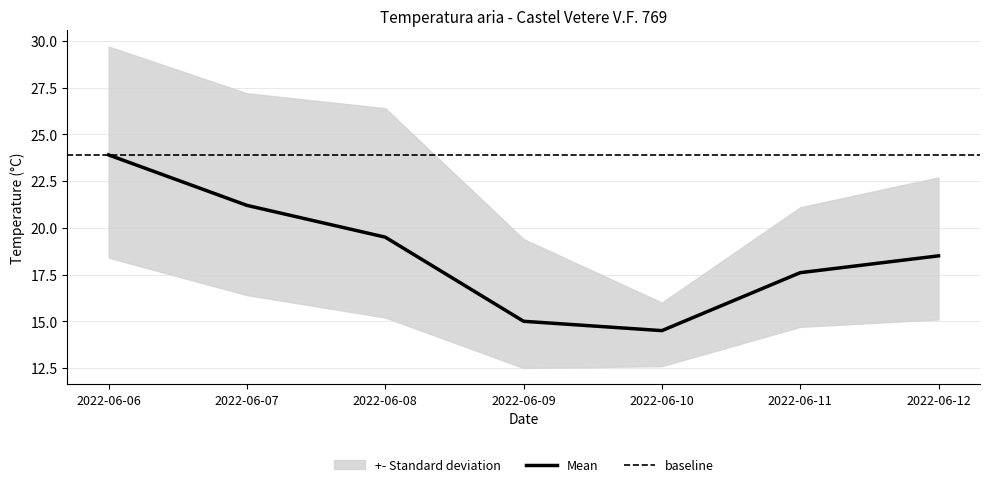

Is the value of Temperatura aria - Min at 2022-06-10 greater than the value of Temperatura aria - Grezzo at 2022-06-07?

No